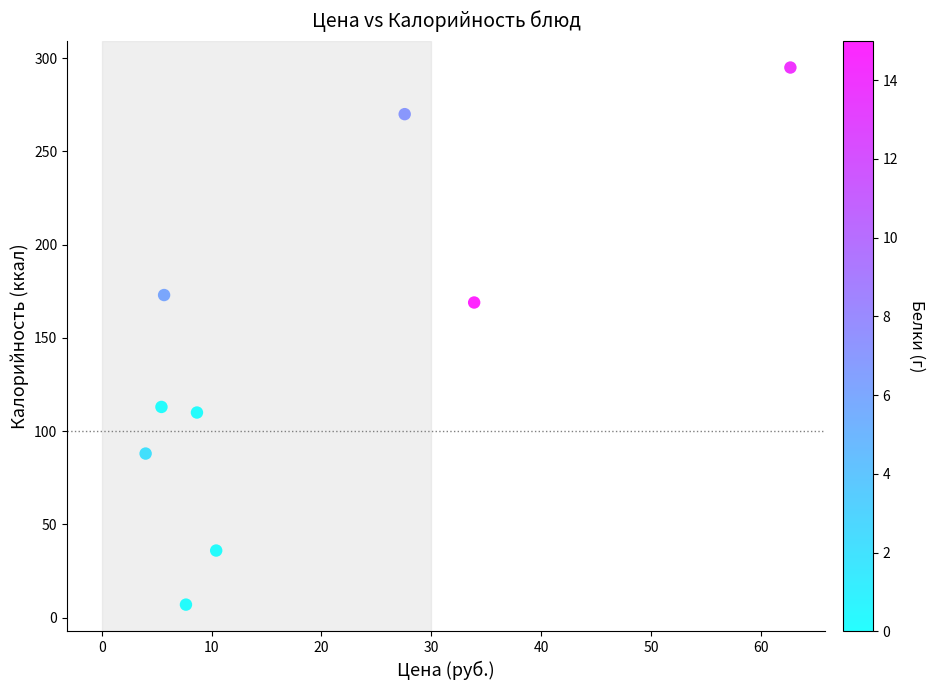

What Y value in the scatter plot is closest to 151?

169